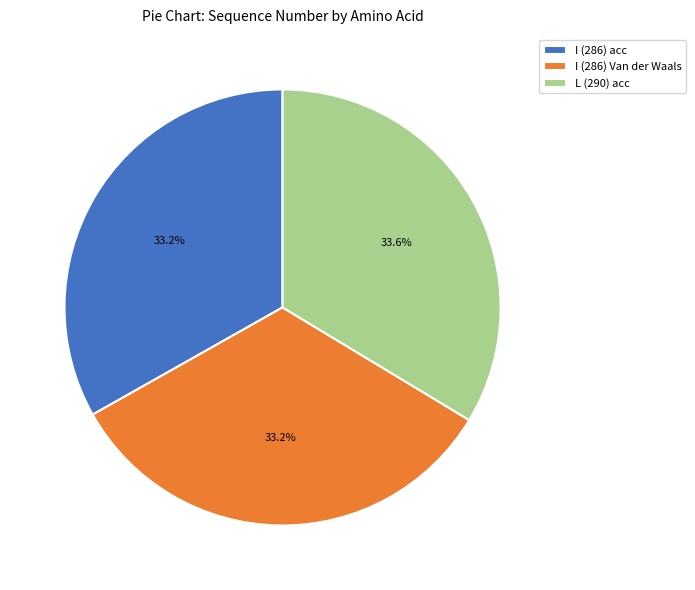

Combined, do I (286) Van der Waals and L (290) acc account for over 50%?

Yes